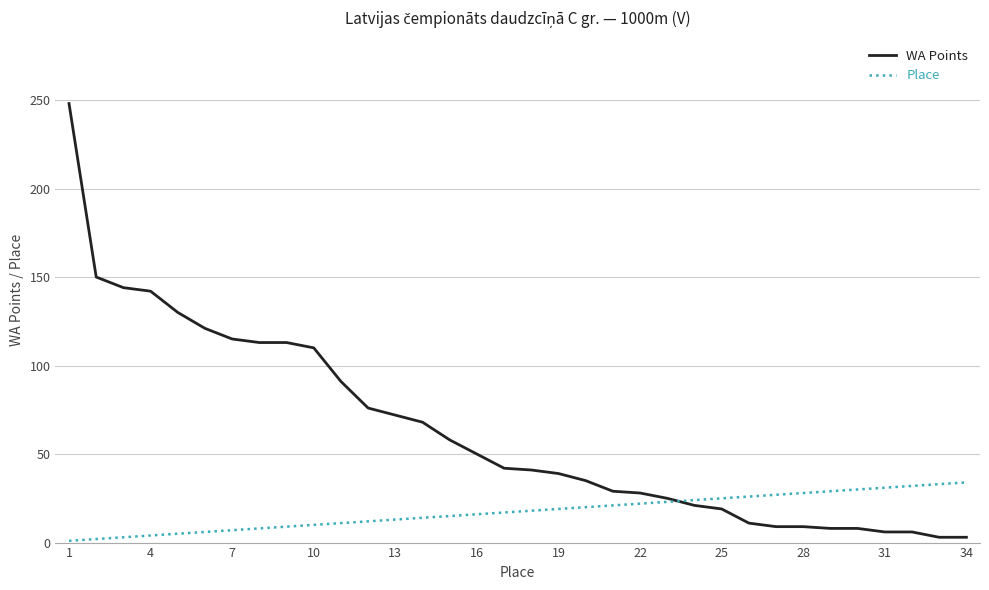

What is the average value of the Place series?

18